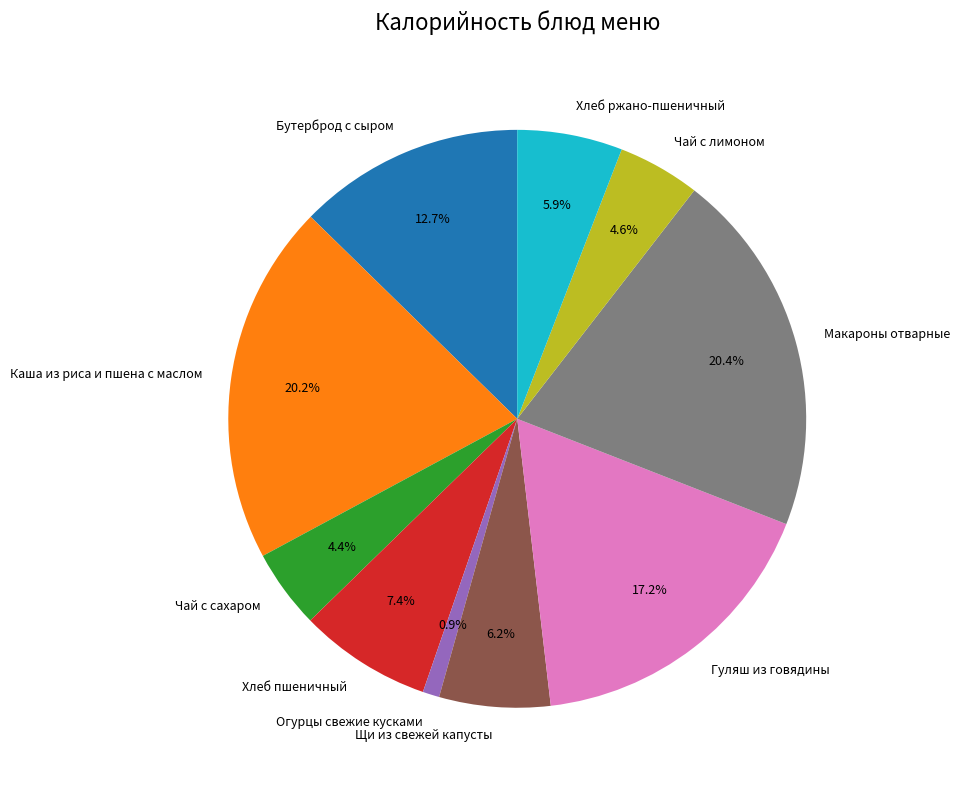

Does Чай с сахаром represent more than half of the total?

No